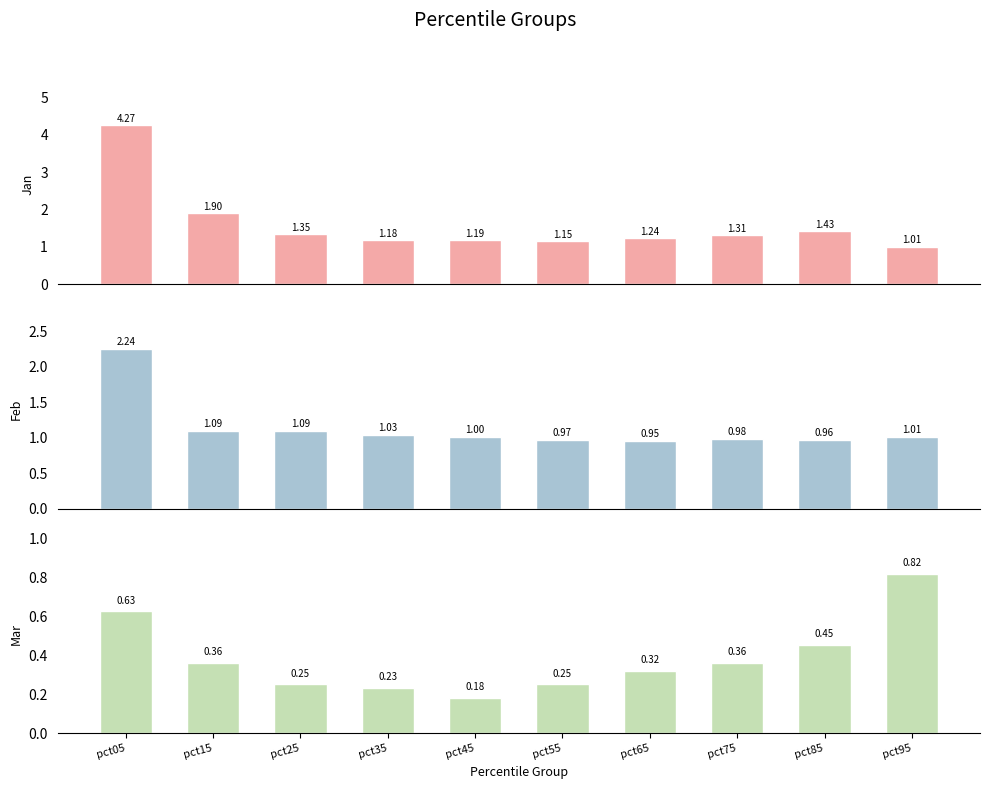

Rank the series at pct15 from lowest to highest value.

Mar, Feb, Jan